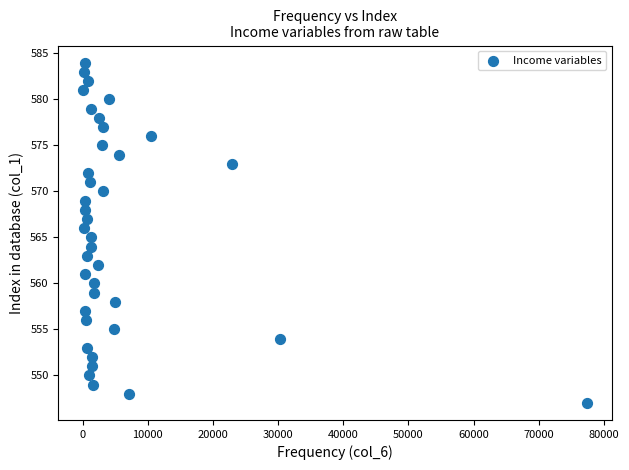

What is the range of X values (max minus min)?

77206